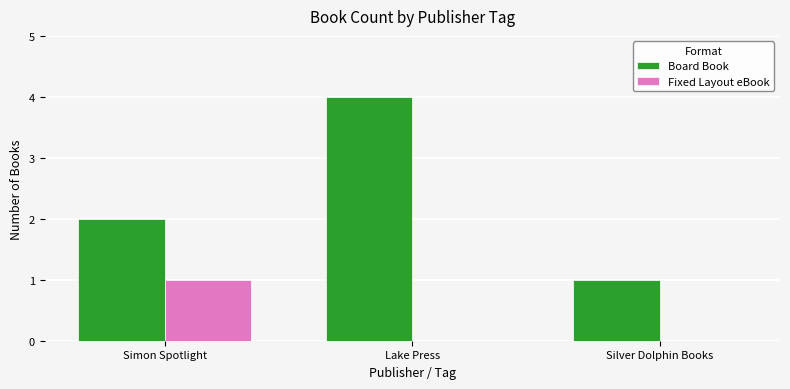

Between Lake Press and Silver Dolphin Books, which series saw the biggest shift?

Board Book